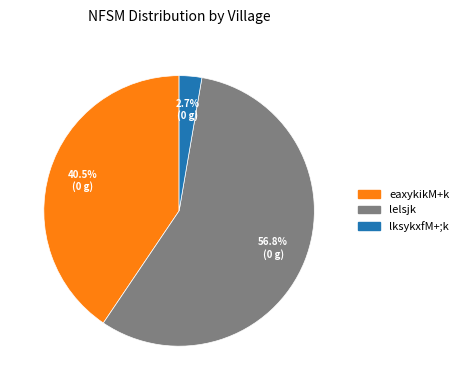

Is there a majority slice in this chart?

Yes